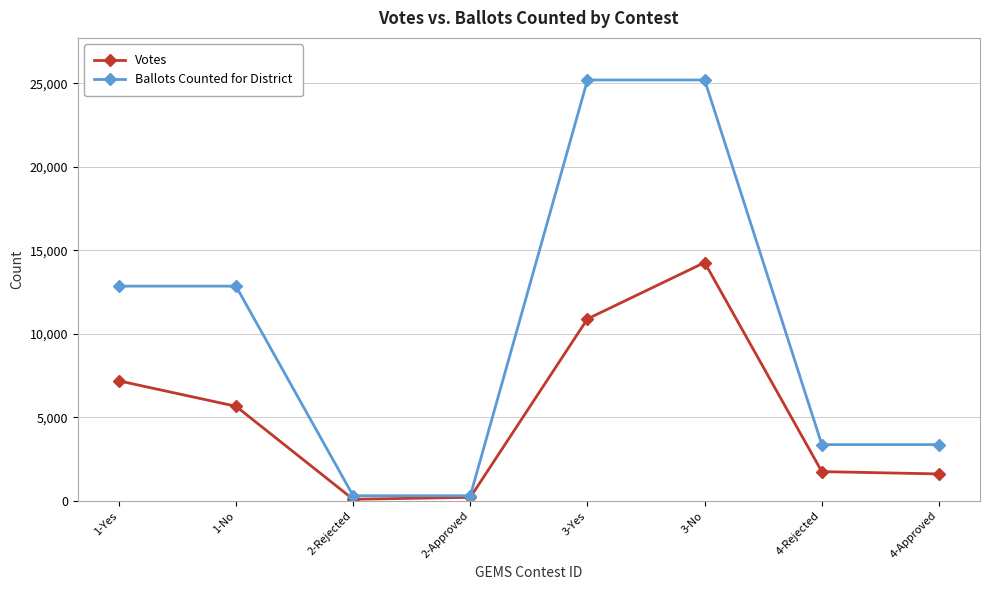

The Votes series shows 1613 at 4-Approved. True or false?

True